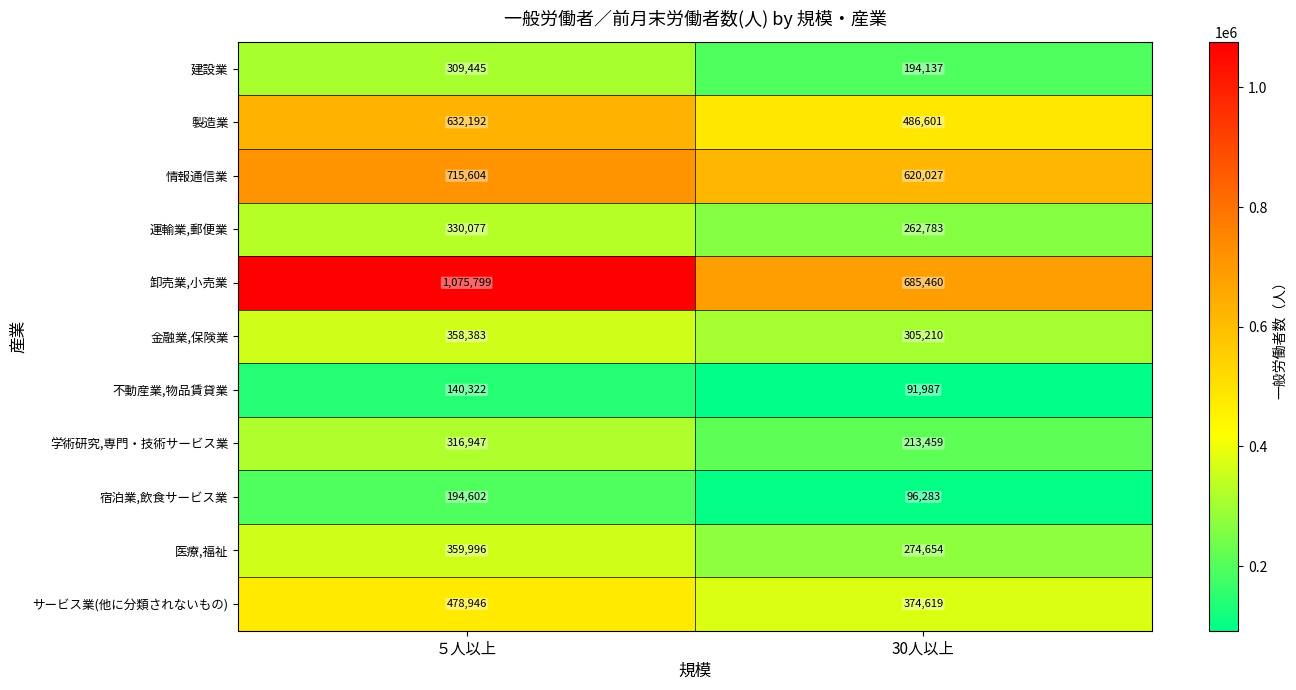

What is the maximum value for 建設業?

309445